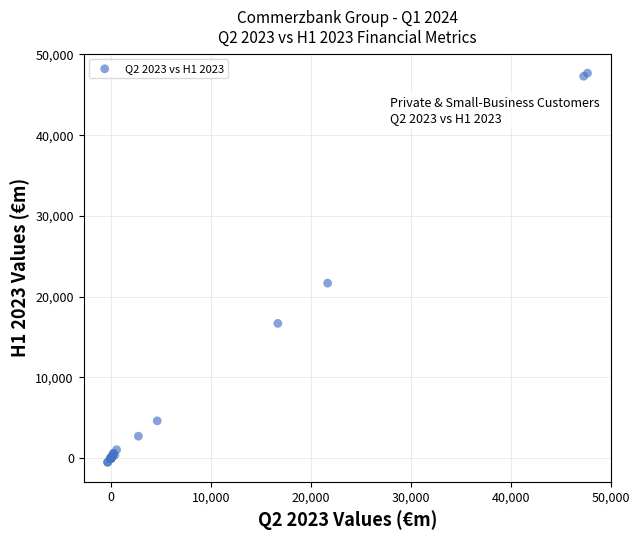

What Y value in the scatter plot is closest to 23576?

21668.3